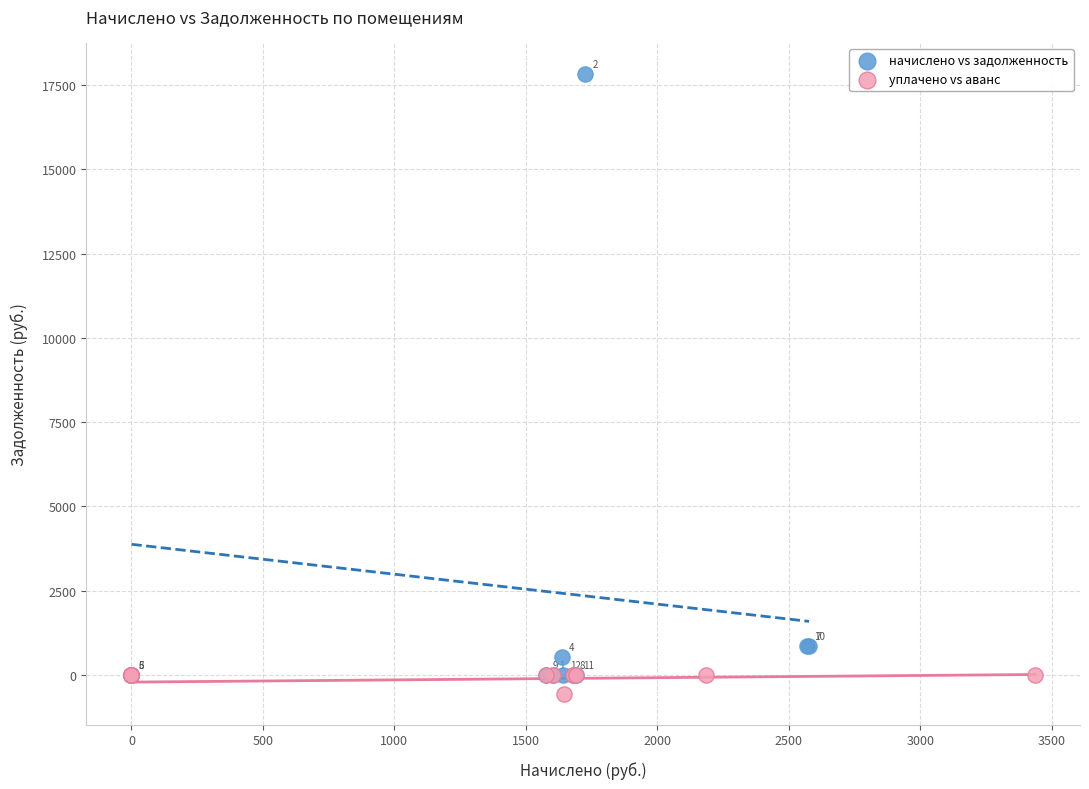

Which series contains the lowest Y value?

уплачено vs аванс